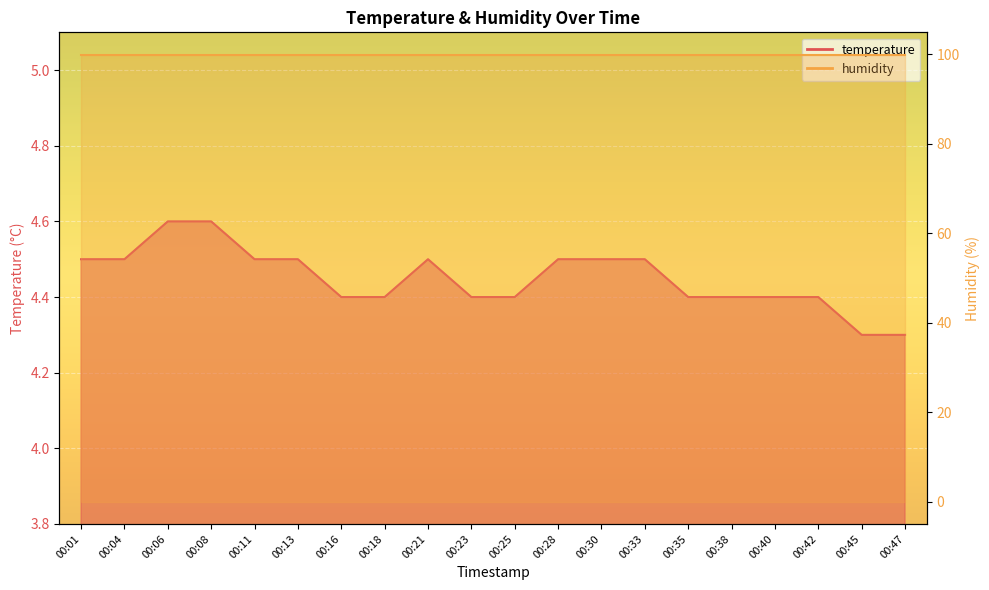

What is the ratio of the value at 00:11 to the value at 00:13?

1.0